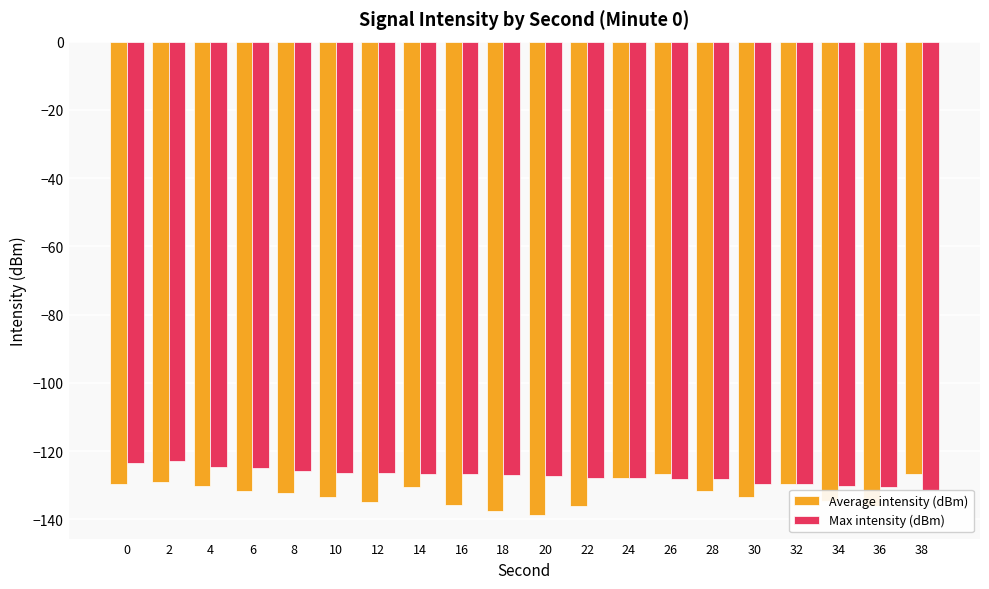

Is it true that Average intensity (dBm) equals -213.4 at 6?

False